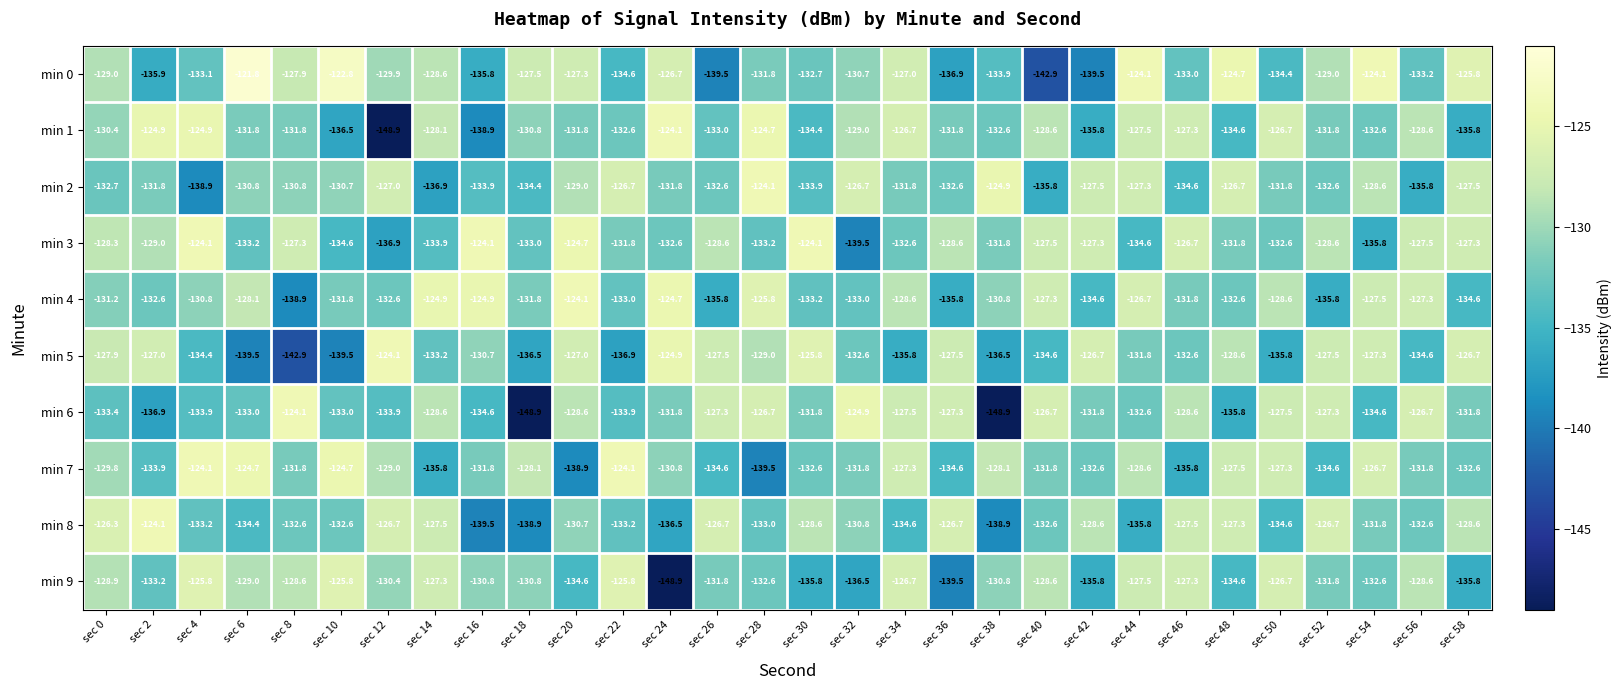

What is the total value across all series at sec 38?

-1337.2